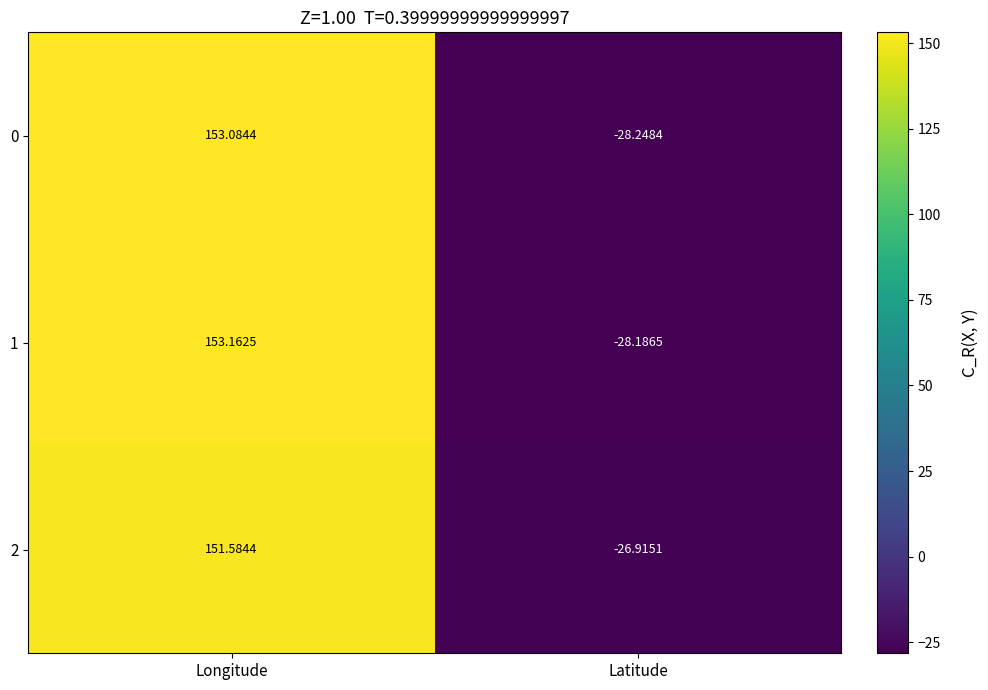

Between Longitude and Latitude, which series saw the biggest shift?

1